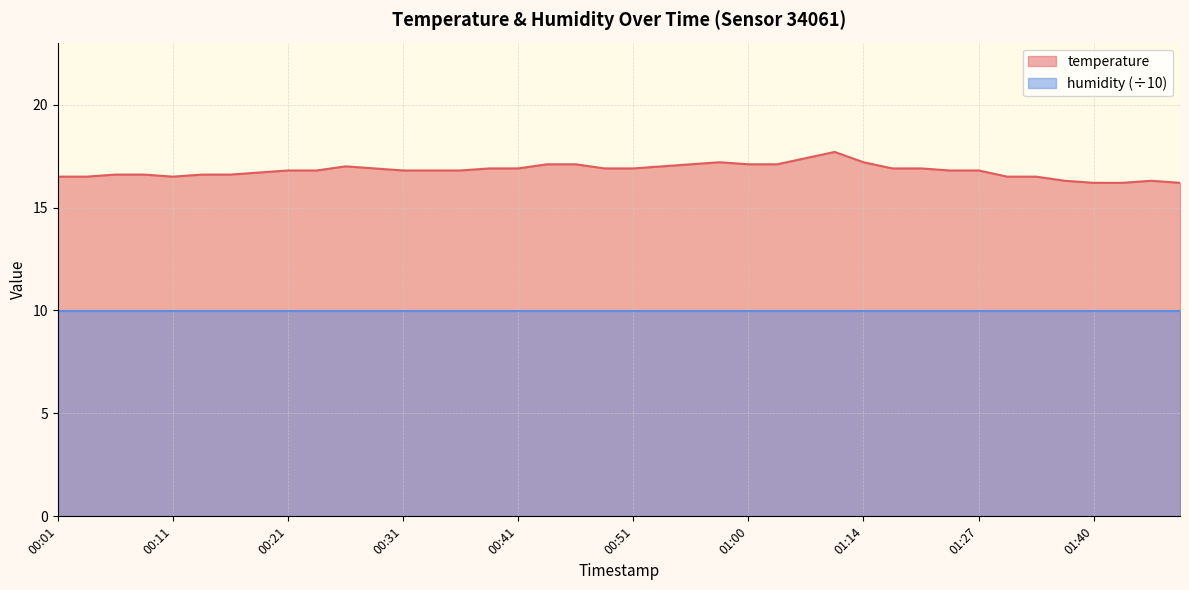

Which category has the highest value across all series?

01:08